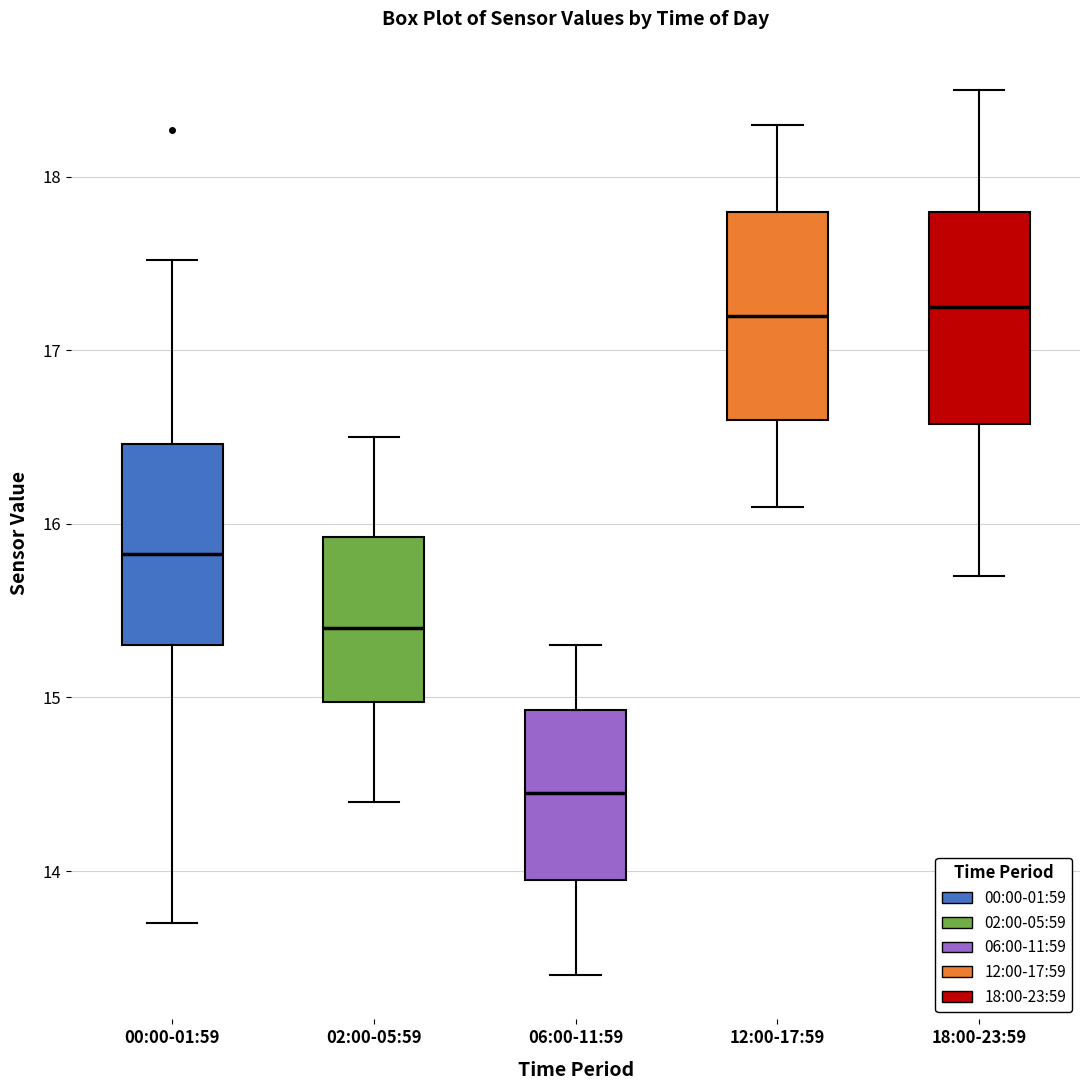

Reading left to right, read every box against the y-axis: the position of its median line, the range the box covers, and the ends of its whiskers. The values are not printed on the chart, so give them approximately, as read against the axis.

00:00-01:59: median 15.8, box 15.3 to 16.5, whiskers 13.7 to 17.5
02:00-05:59: median 15.4, box 15.0 to 15.9, whiskers 14.4 to 16.5
06:00-11:59: median 14.5, box 14.0 to 14.9, whiskers 13.4 to 15.3
12:00-17:59: median 17.2, box 16.6 to 17.8, whiskers 16.1 to 18.3
18:00-23:59: median 17.3, box 16.6 to 17.8, whiskers 15.7 to 18.5